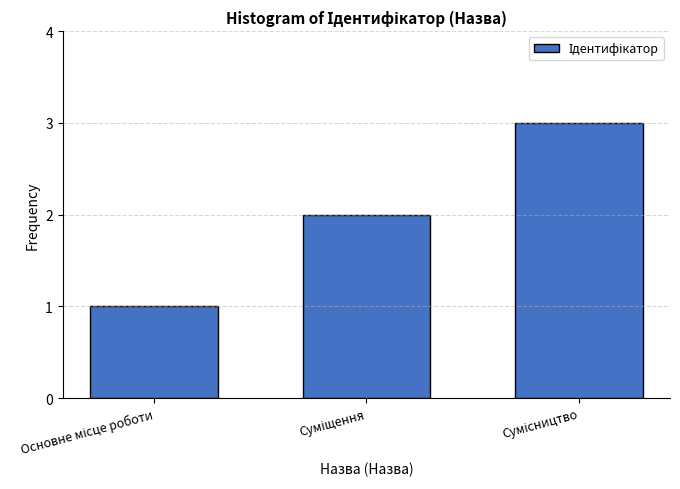

What is the maximum value shown in the chart?

3